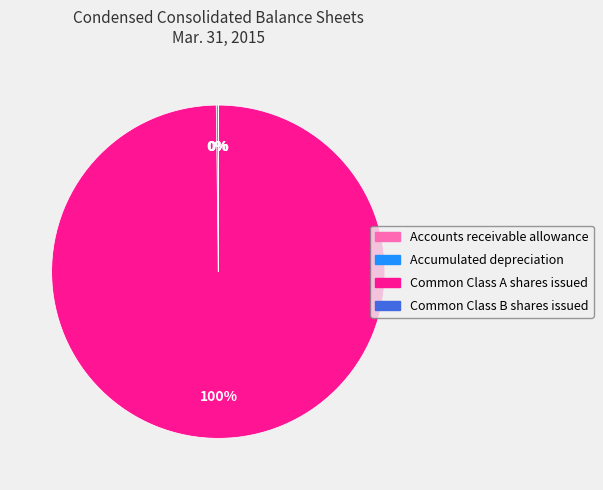

To the nearest percent, what is the difference between the largest and smallest slice percentages?

100%